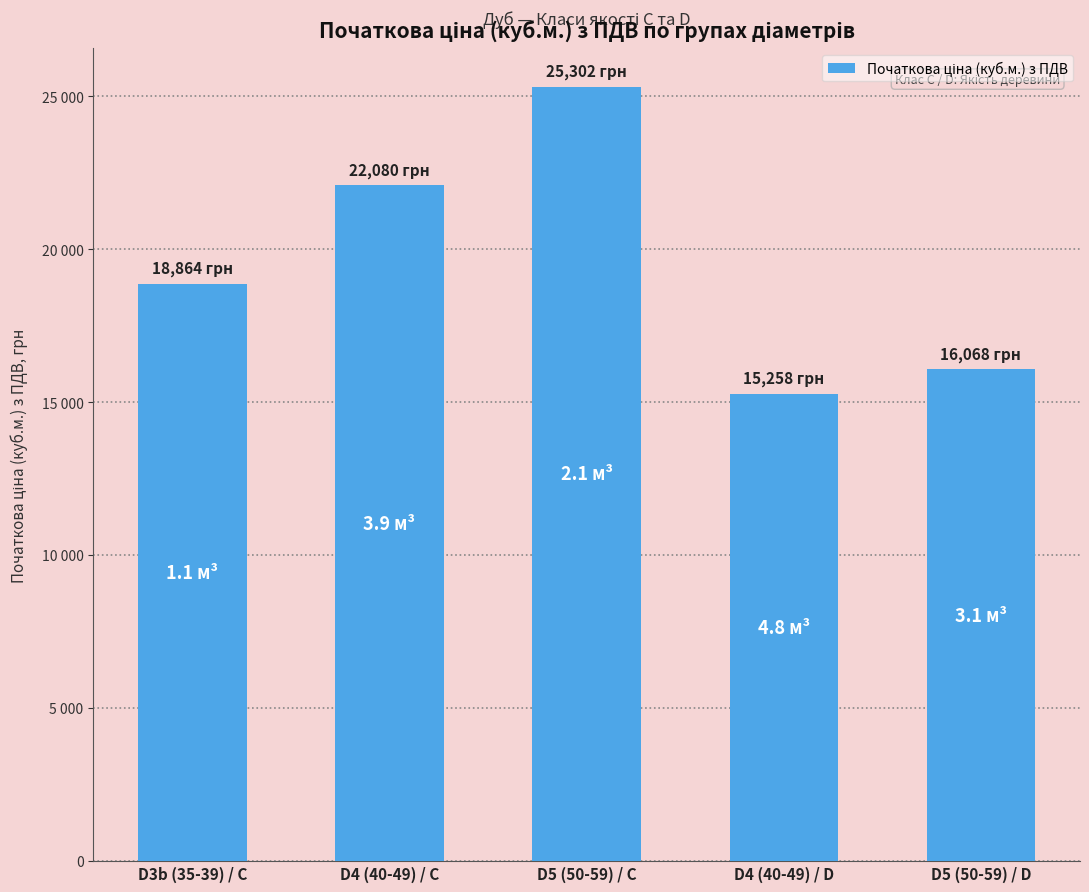

List the labels in order of value, smallest first.

D4 (40-49) / D, D5 (50-59) / D, D3b (35-39) / C, D4 (40-49) / C, D5 (50-59) / C